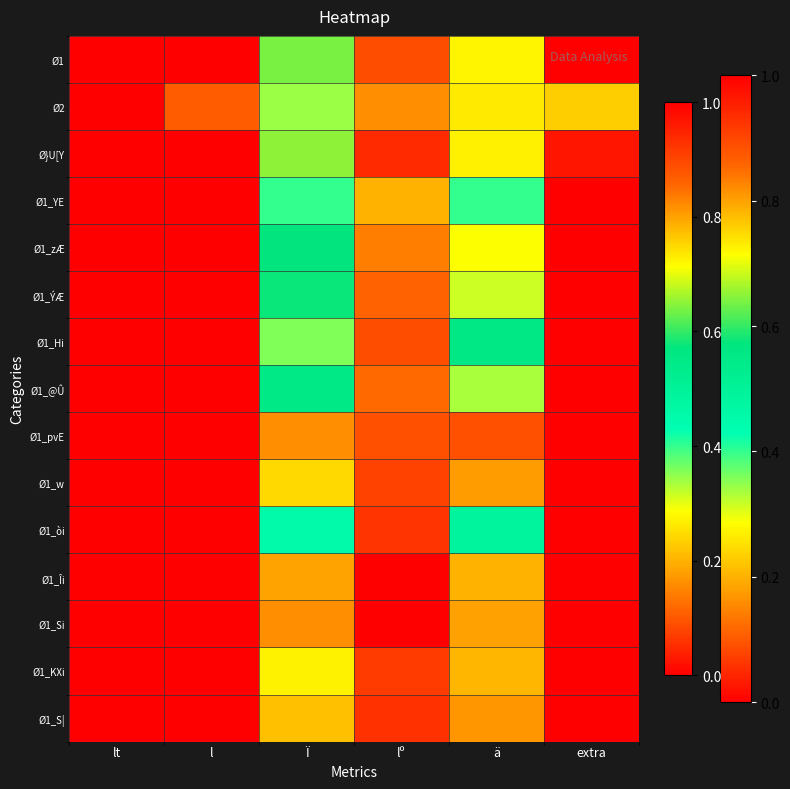

At ä, list the series in order from largest to smallest.

Ø1_Hi, Ø1_òi, Ø1_YE, Ø1_@Û, Ø1_ÝÆ, Ø1_zÆ, Ø1, Ø}U[Y, Ø2, Ø1_KXi, Ø1_Îi, Ø1_Si, Ø1_w, Ø1_S|, Ø1_pvE